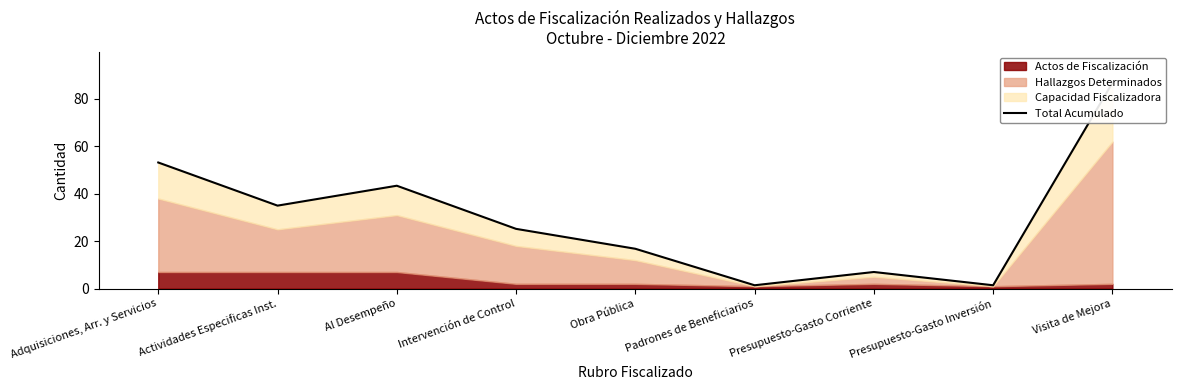

Which category has the highest value across all series?

Visita de Mejora